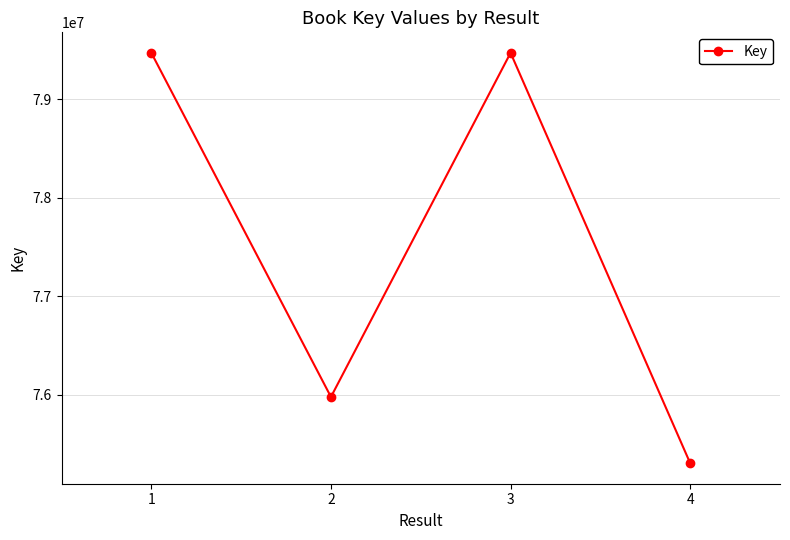

Is it true that the value at 4 is 21938495?

False